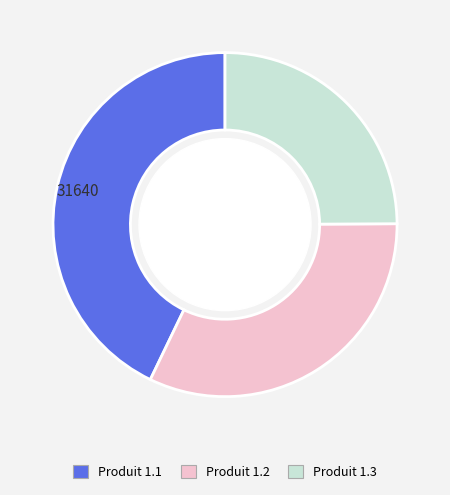

Rank the categories by value from highest to lowest.

Produit 1.1, Produit 1.2, Produit 1.3